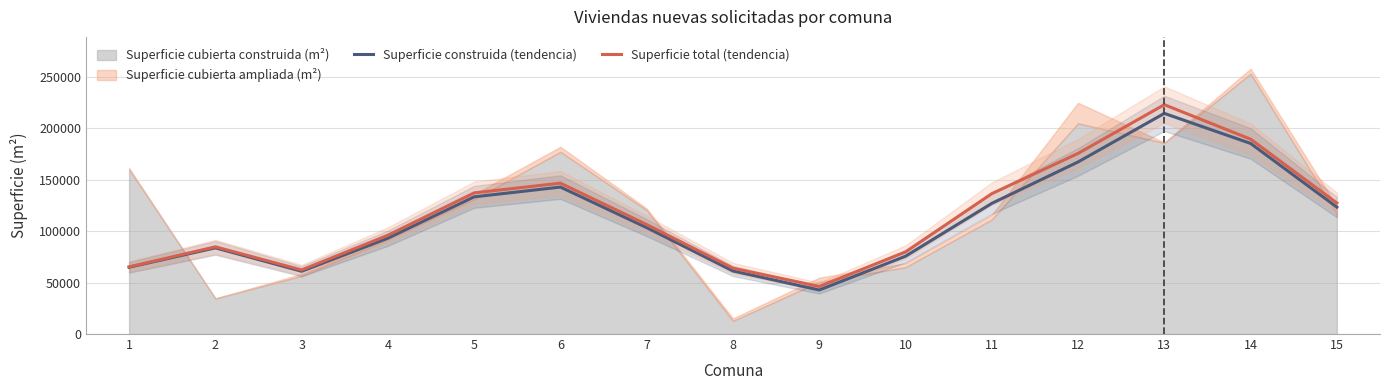

True or false: Superficie construida (tendencia) and Superficie total (tendencia) cross at least once.

False